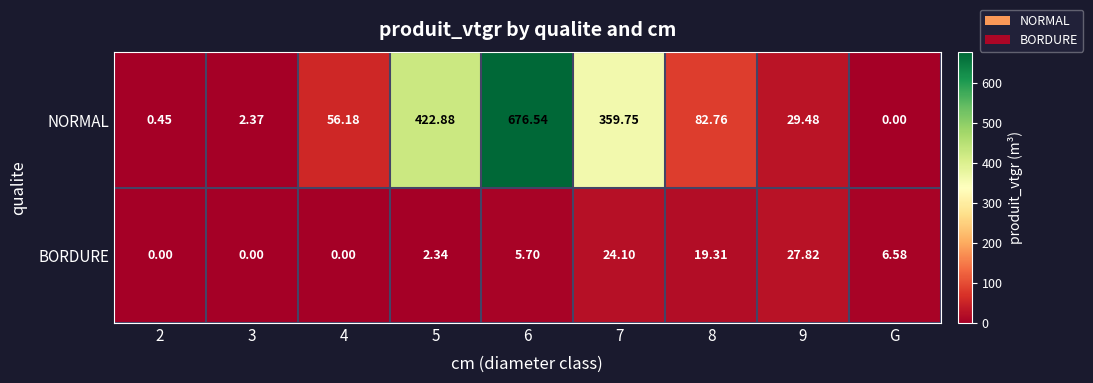

Rank the series by their average value, from highest to lowest.

NORMAL, BORDURE